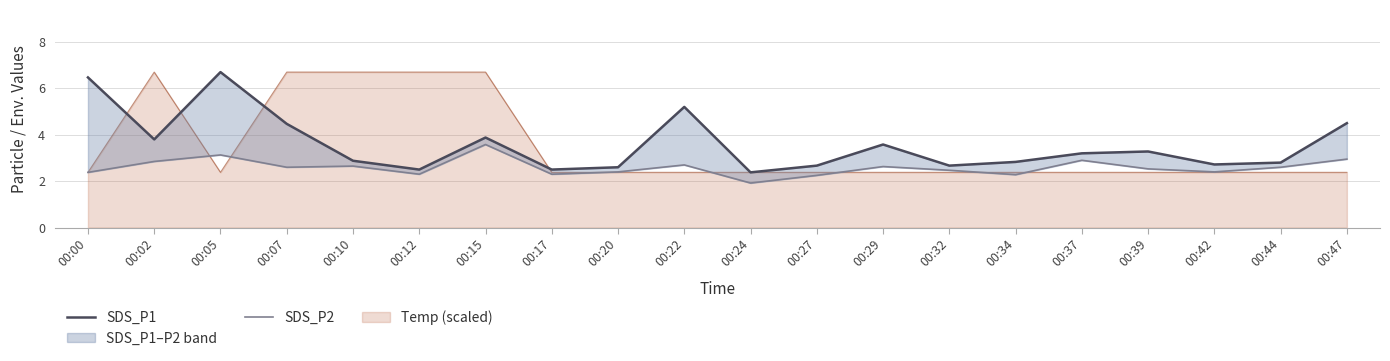

At which label is SDS_P2 closest to 2?

00:24